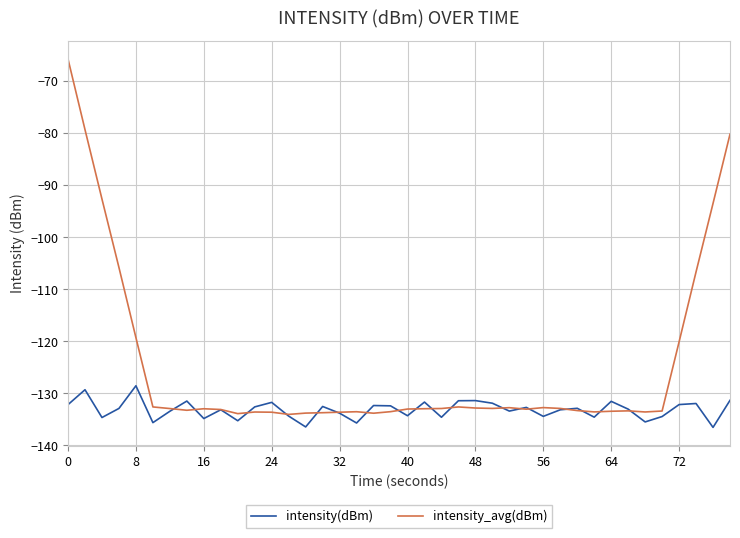

List the series in order of their peak value, highest first.

intensity_avg(dBm), intensity(dBm)